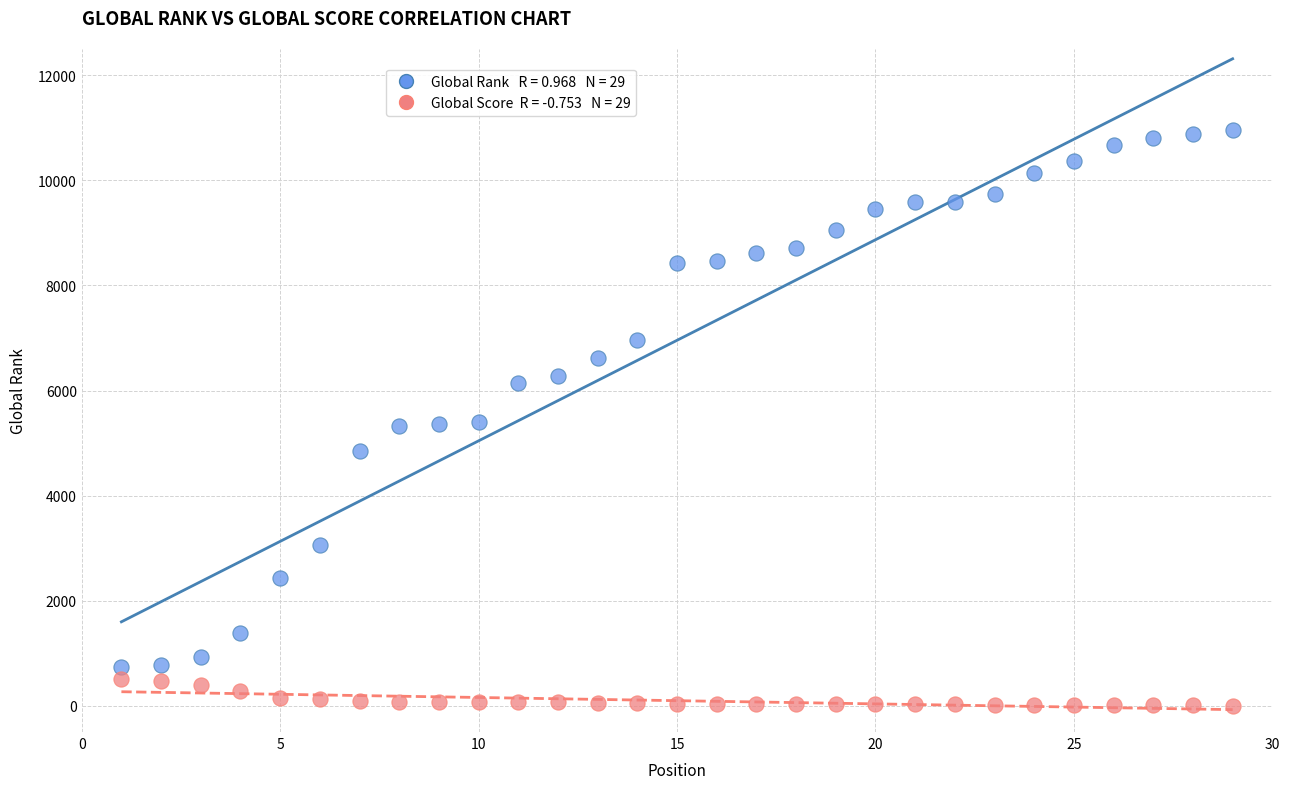

Across all data points, what is the range of Y values (max minus min)?

10954